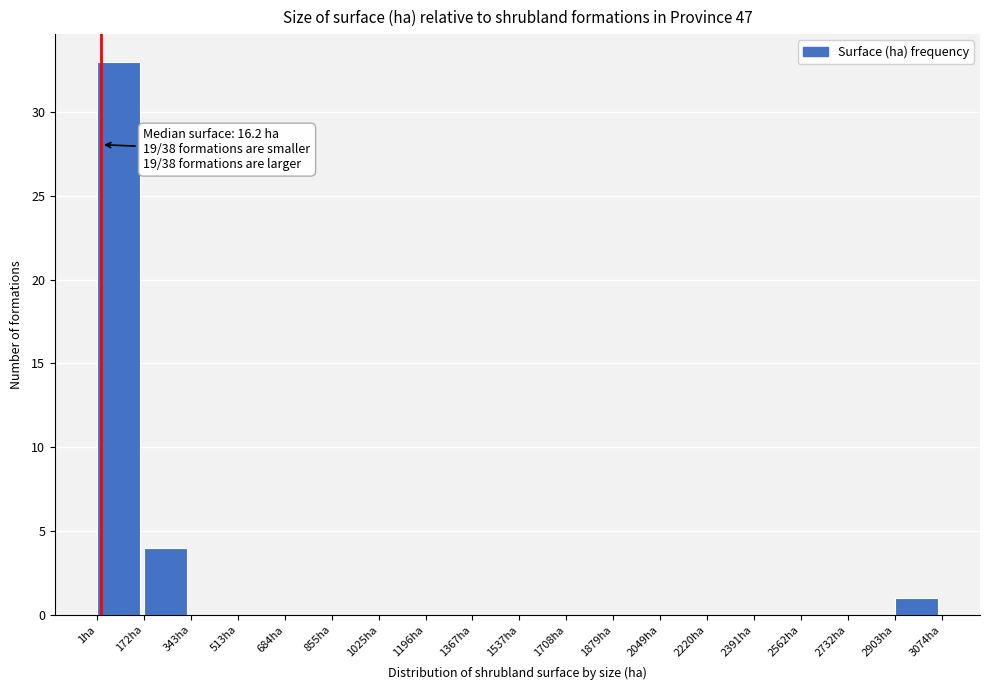

Over which range of the x-axis is the bar tallest?

0 to 180